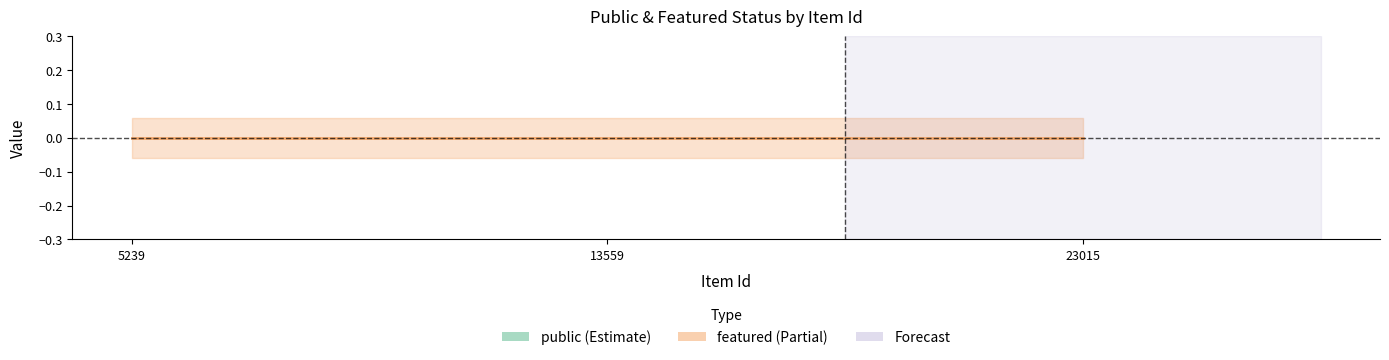

At which category is the sum across all series the highest?

5239